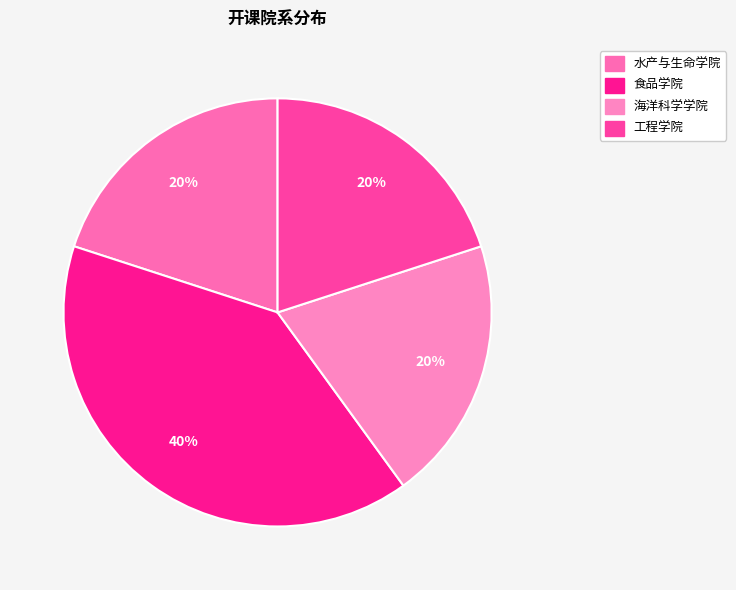

How many slices are in this pie chart?

4